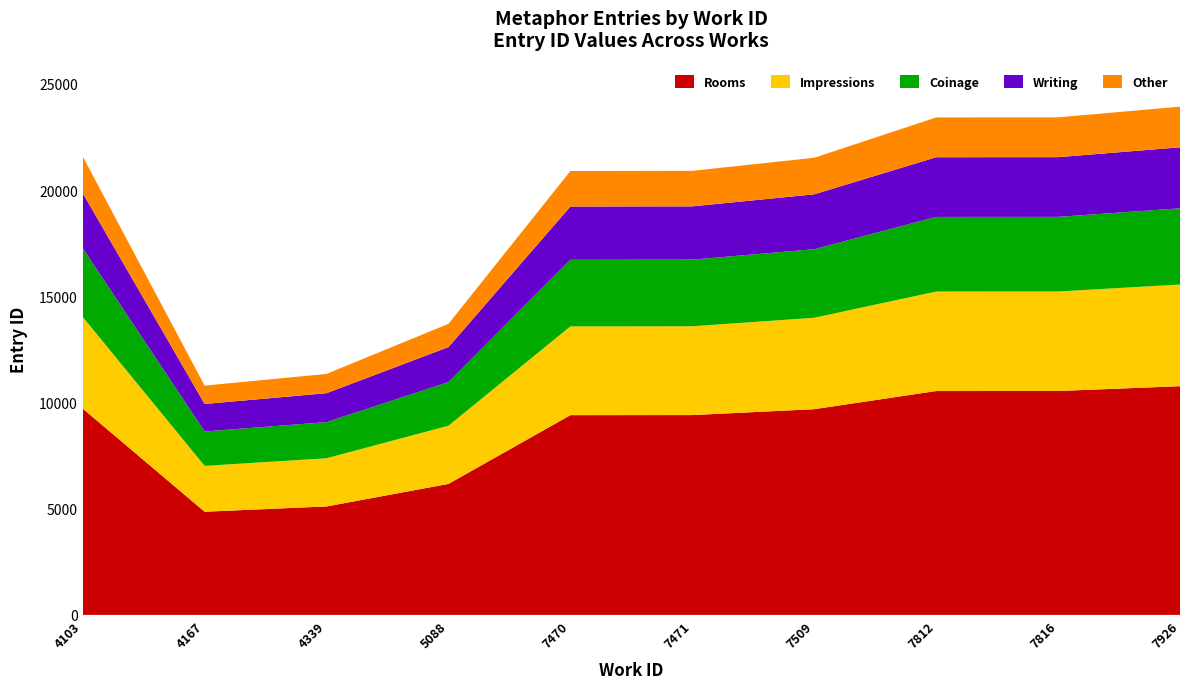

What is the lowest value of the Rooms series?

4857.3